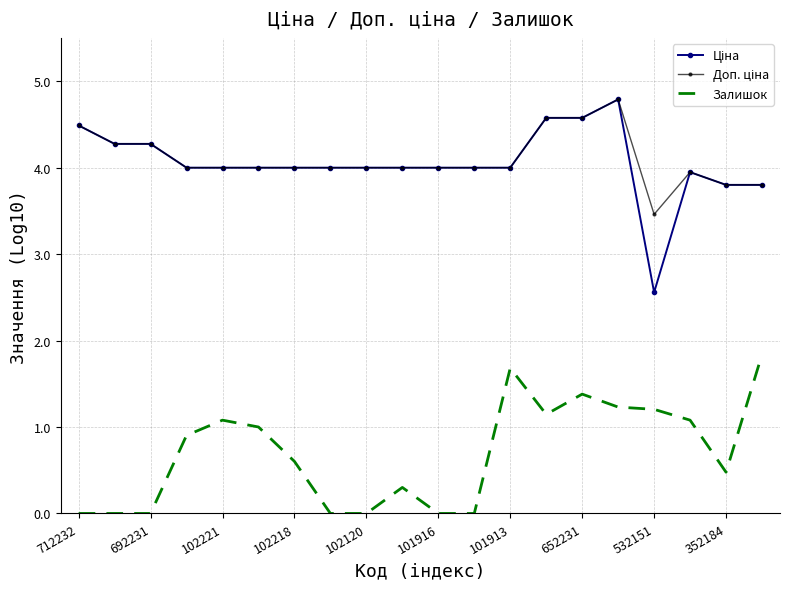

What is the highest value of the Залишок series?

1.8